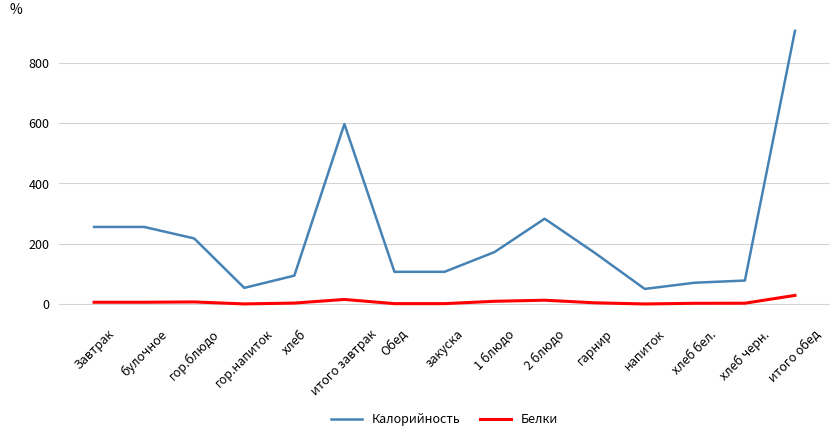

The Калорийность series shows 94.0 at хлеб. True or false?

True